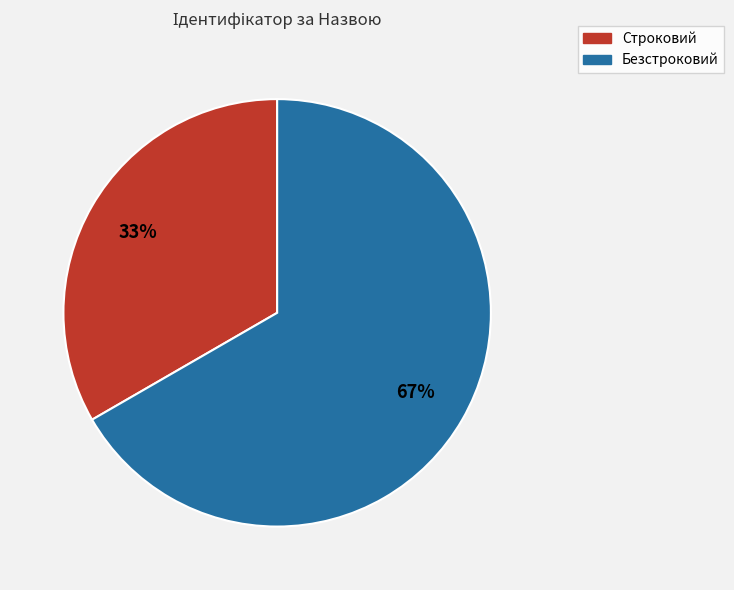

How many slices are in this pie chart?

2